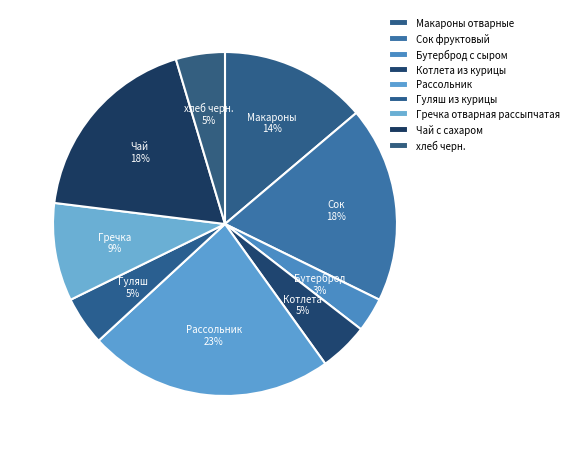

Which slice is the smallest?

Бутерброд с сыром